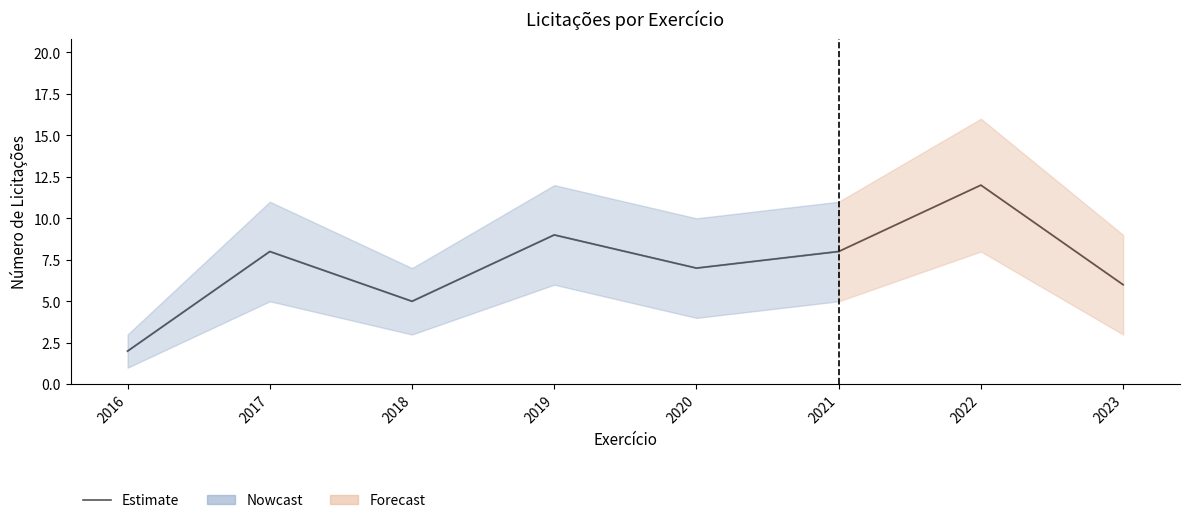

Reading left to right, what are all the values shown in this chart?

2	8	5	9	7	8	12	6